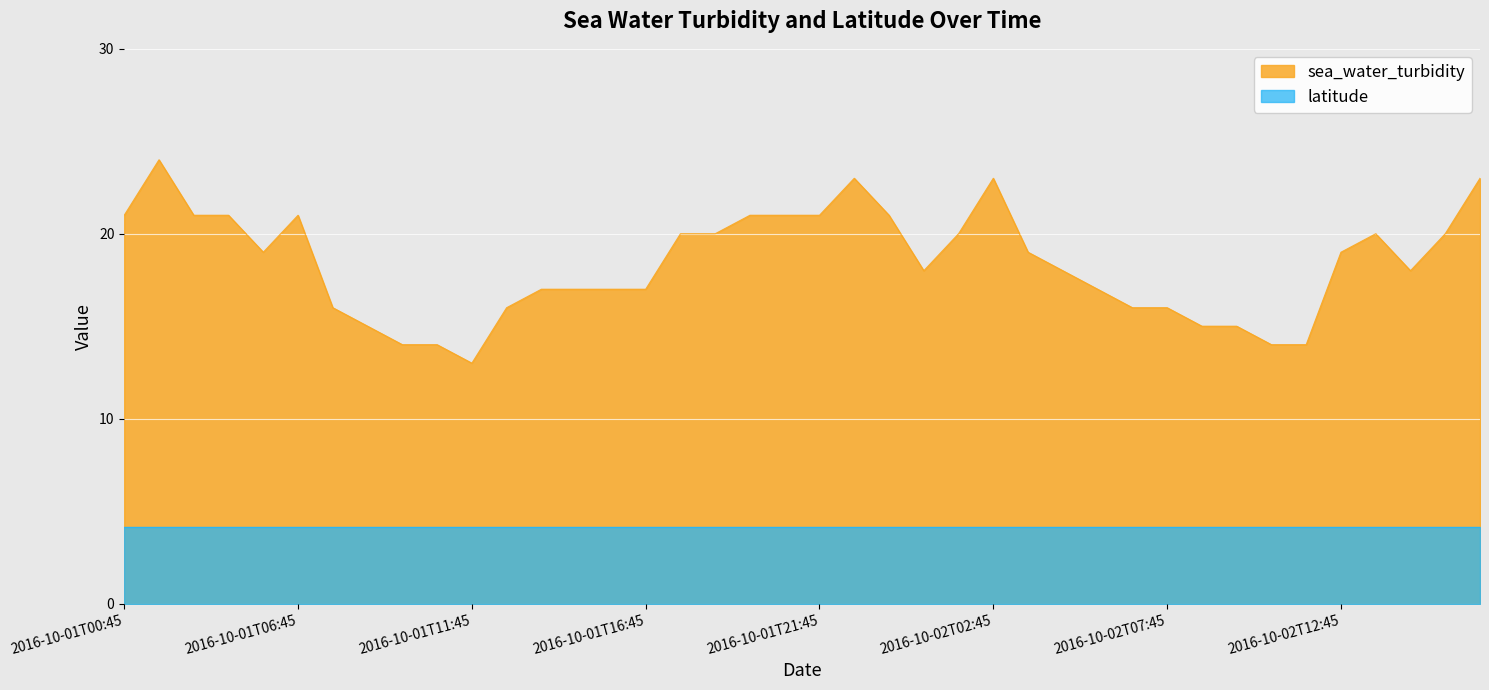

The chart shows a value of 21 at 2016-10-01T03:45. True or false?

True